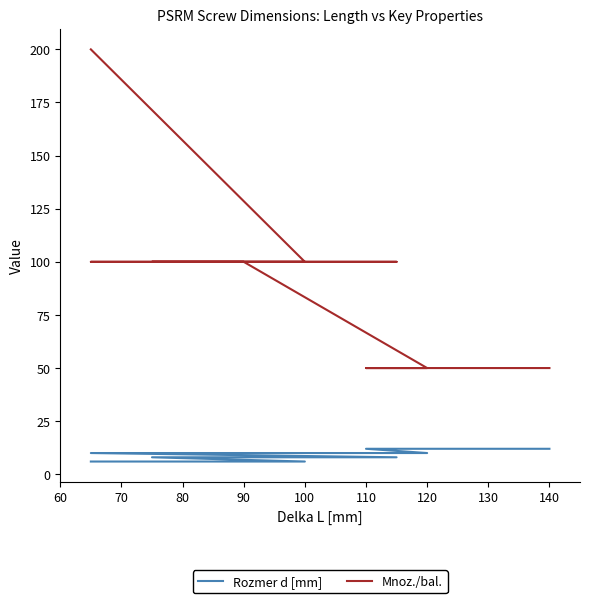

Rank the series at 140 from highest to lowest value.

Mnoz./bal., Rozmer d [mm]